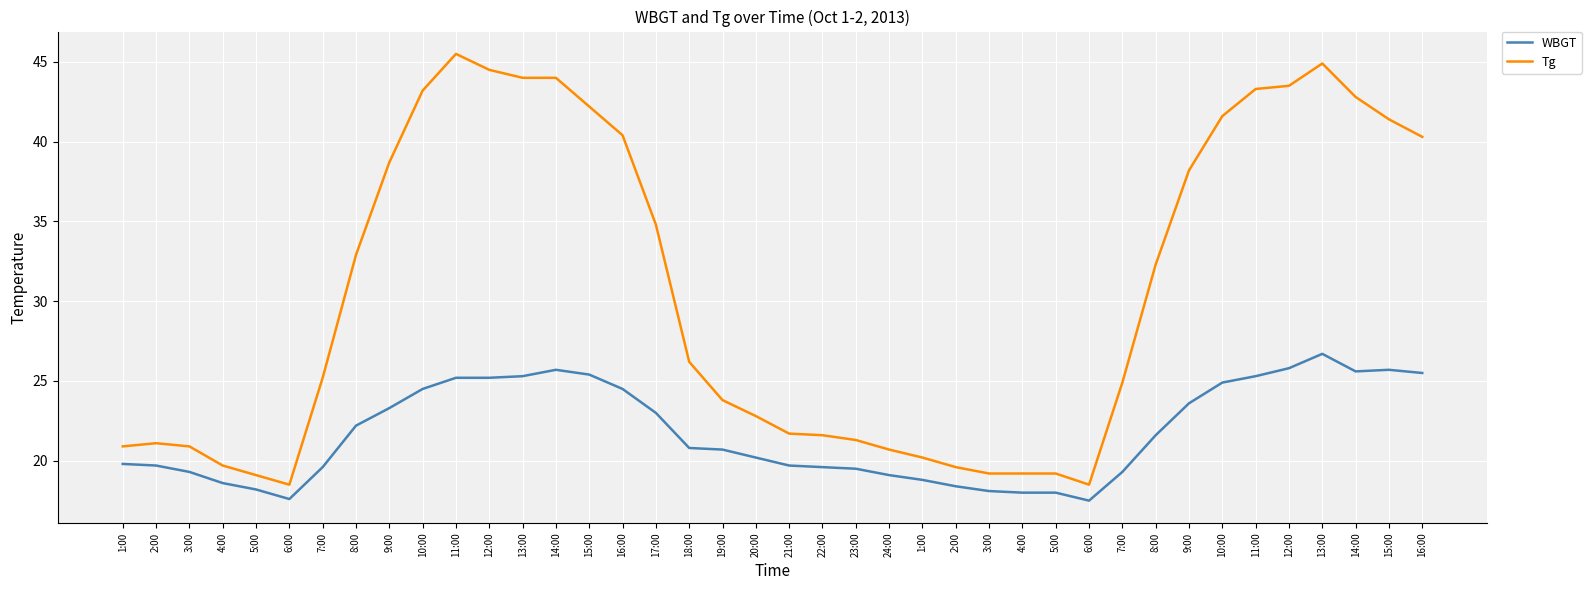

What is the label of the 3rd point from the left?

3:00